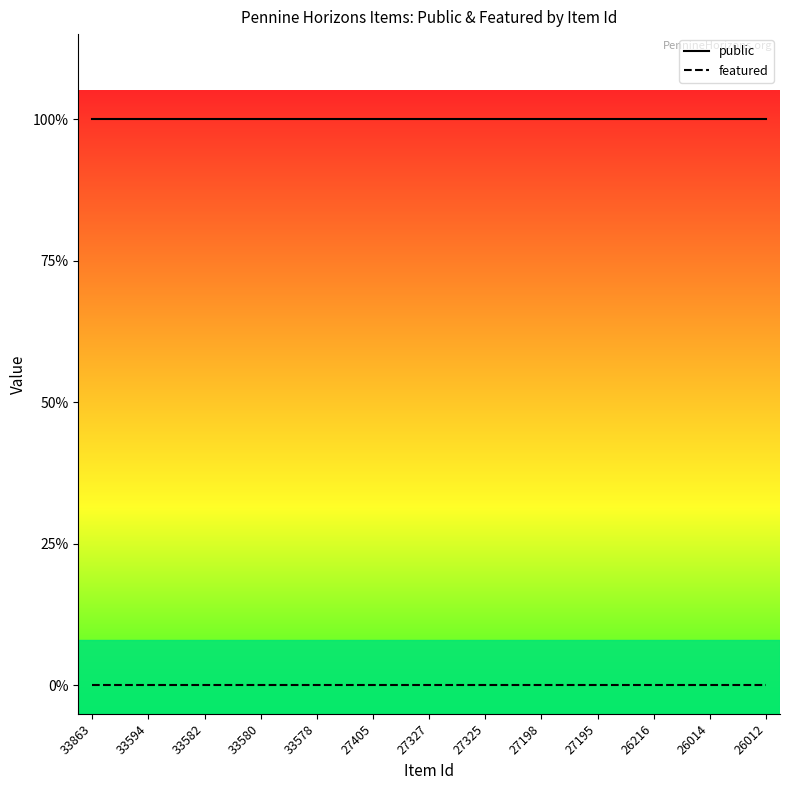

Is this an area chart (filled region under the line)?

No